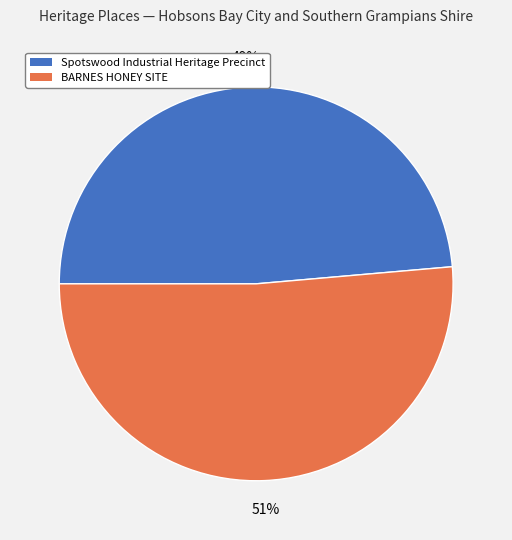

Count the number of slices in the pie.

2